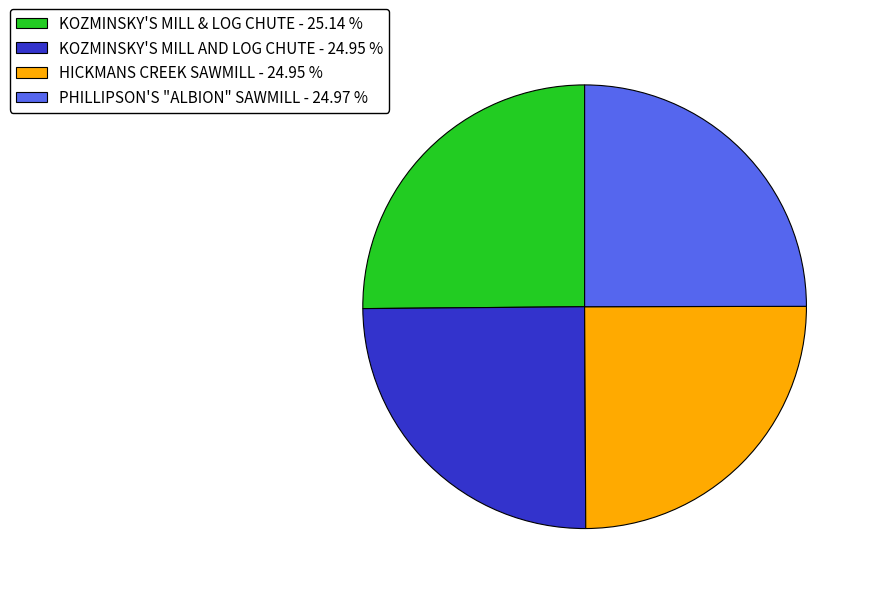

Is KOZMINSKY'S MILL & LOG CHUTE the majority of the pie?

No